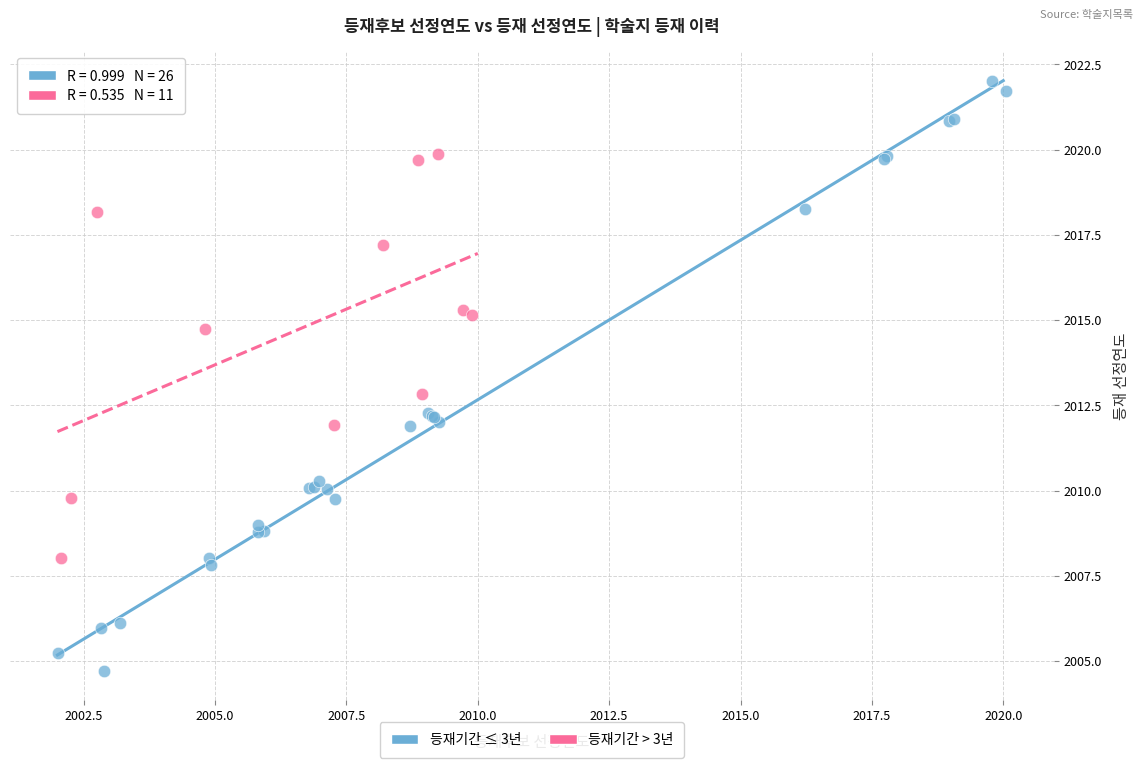

Which series reaches the maximum Y coordinate?

등재기간 ≤ 3년